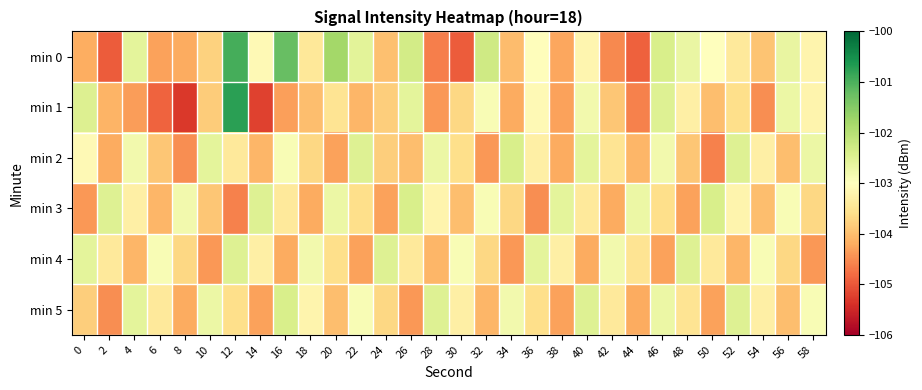

How many distinct data groups are displayed?

6